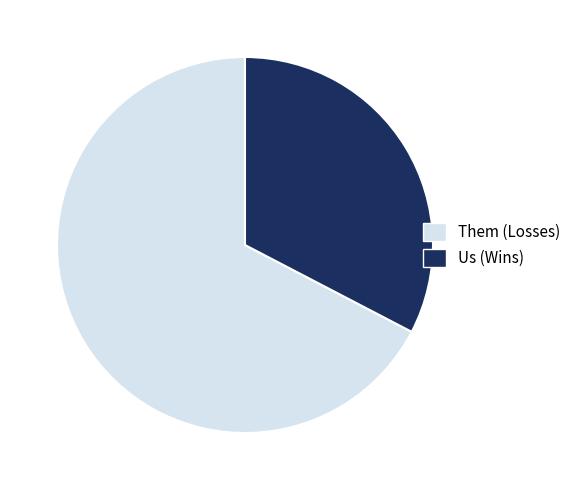

Is it true that Them (Losses) is 54% of the pie?

False